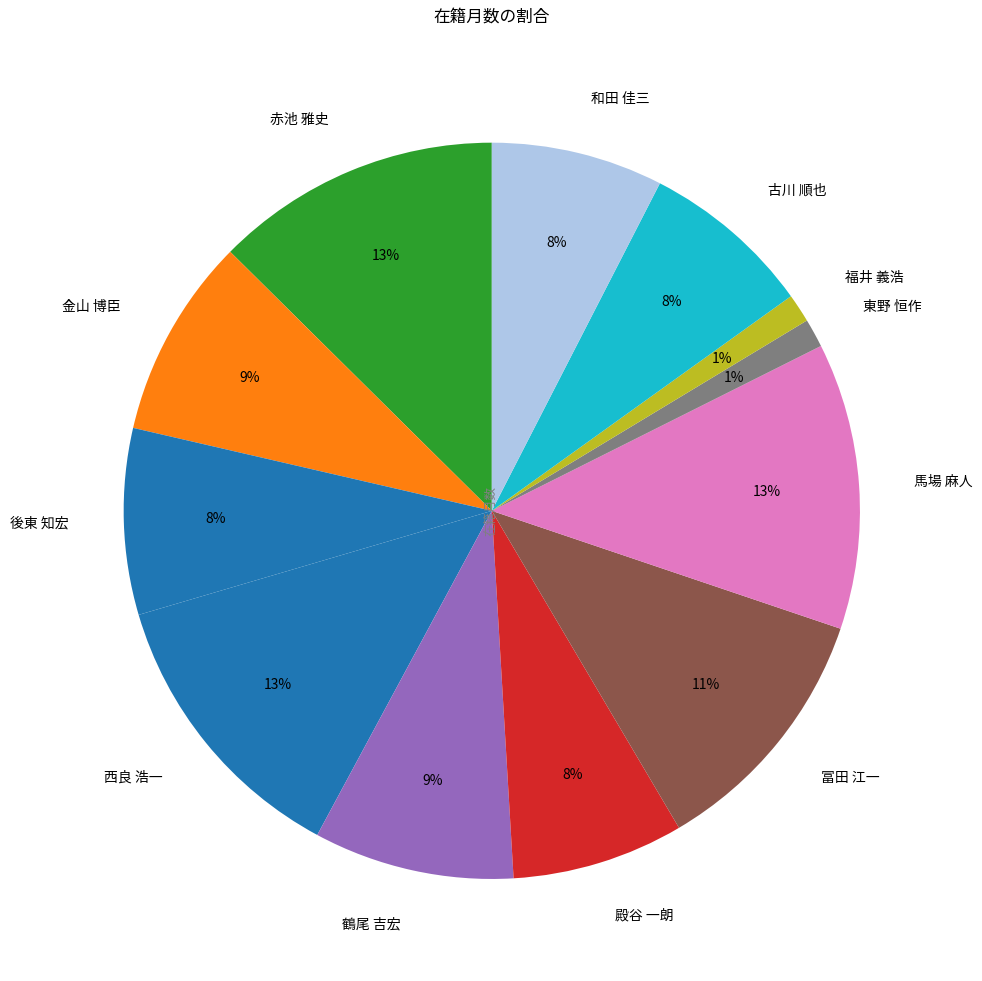

Count the number of slices in the pie.

12